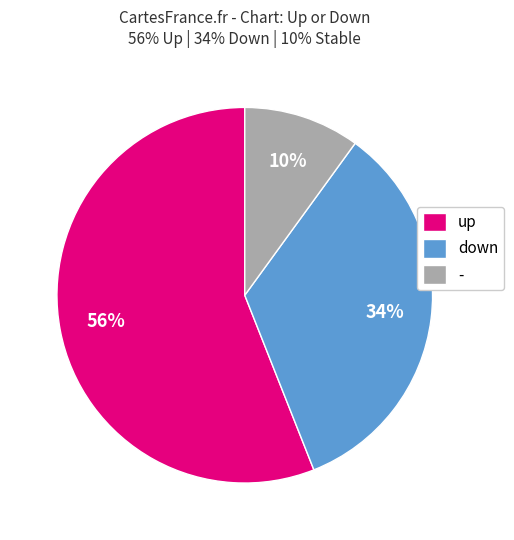

What percentage is the up slice, to the nearest percent?

56%